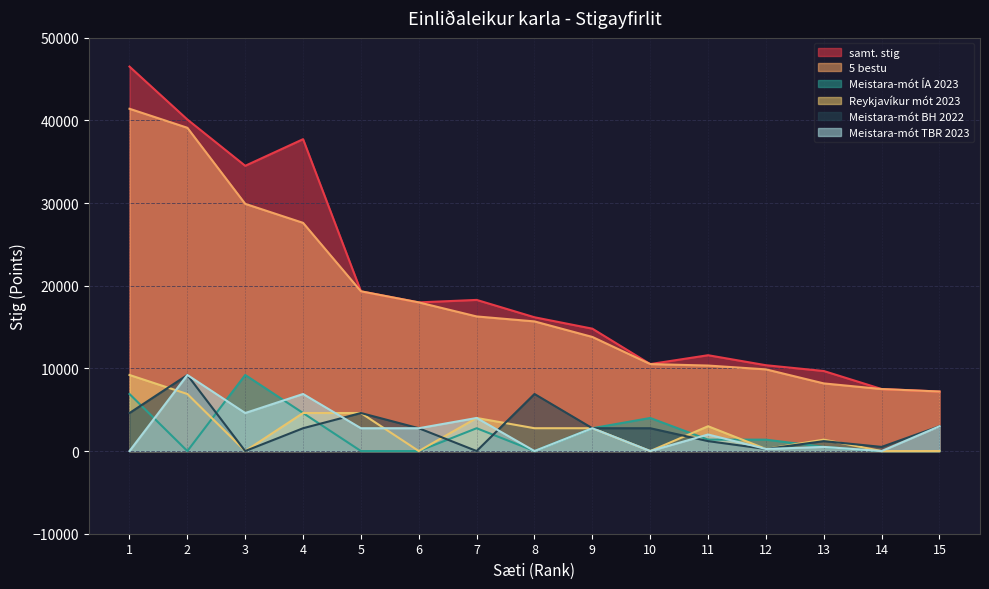

At how many categories does at least one series exceed 35749?

3